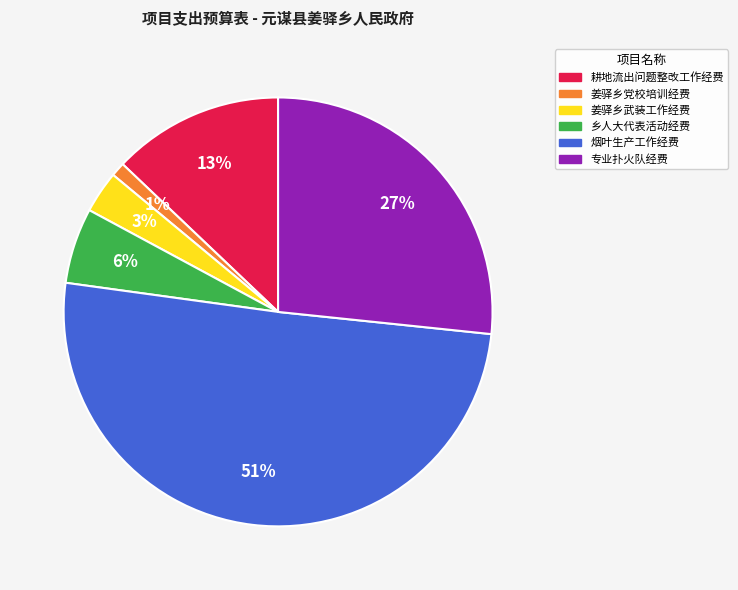

To the nearest percent, what is the difference between the 姜驿乡党校培训经费 and 耕地流出问题整改工作经费 slice percentages?

12%